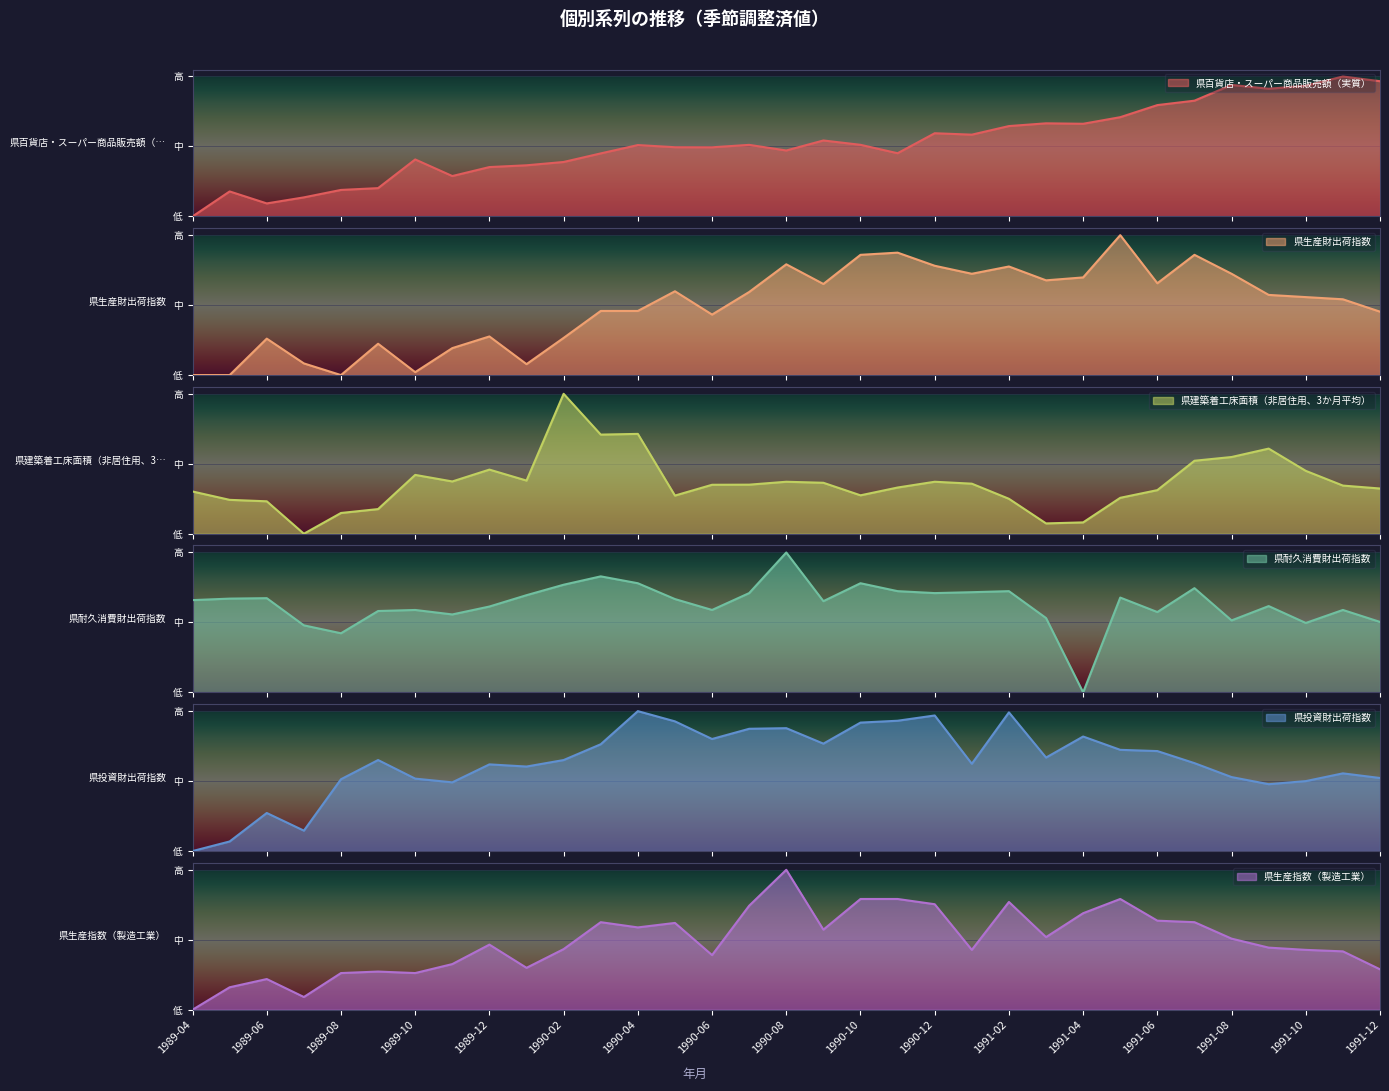

How many data points in 県生産指数（製造工業） are above 0?

32